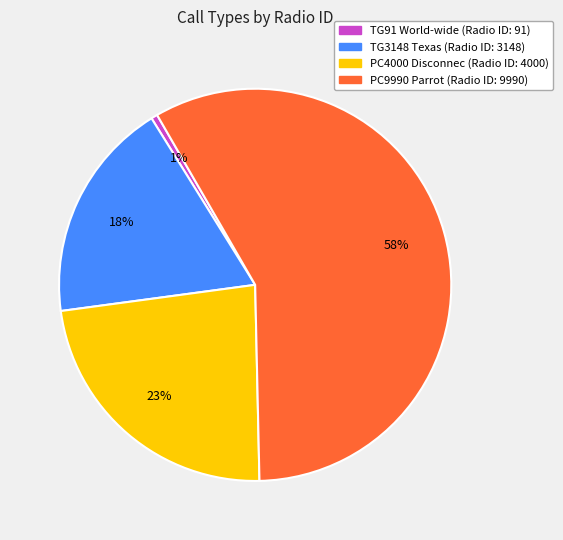

The PC9990 Parrot slice represents 66% of the pie. True or false?

False